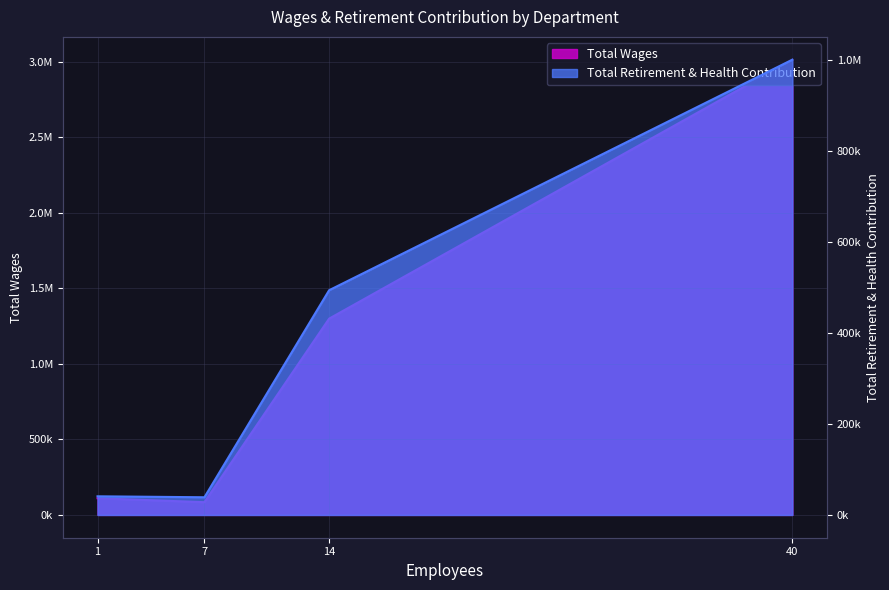

Which series has the widest spread of values?

Total Wages